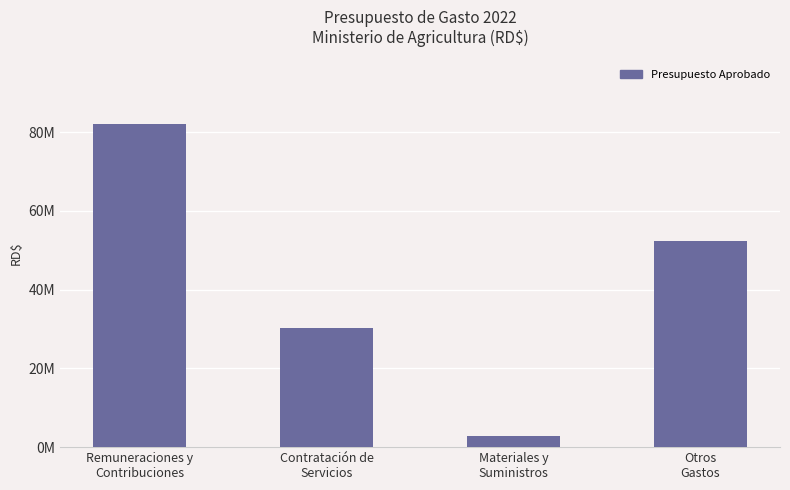

What is the label of the 2nd bar from the left?

Contratación de
Servicios